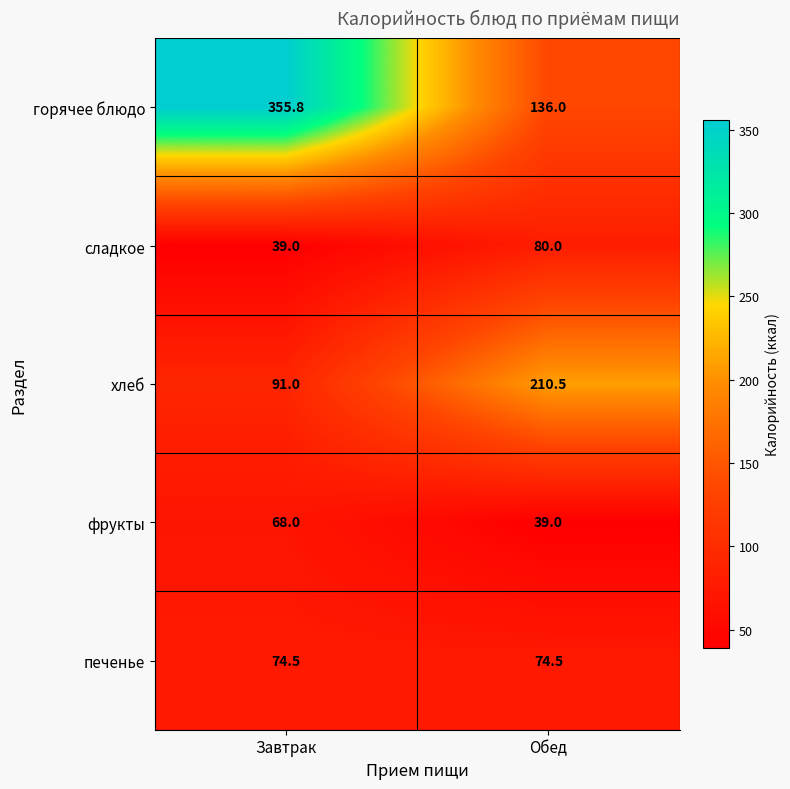

Is it true that сладкое equals 39.0 at Завтрак?

True